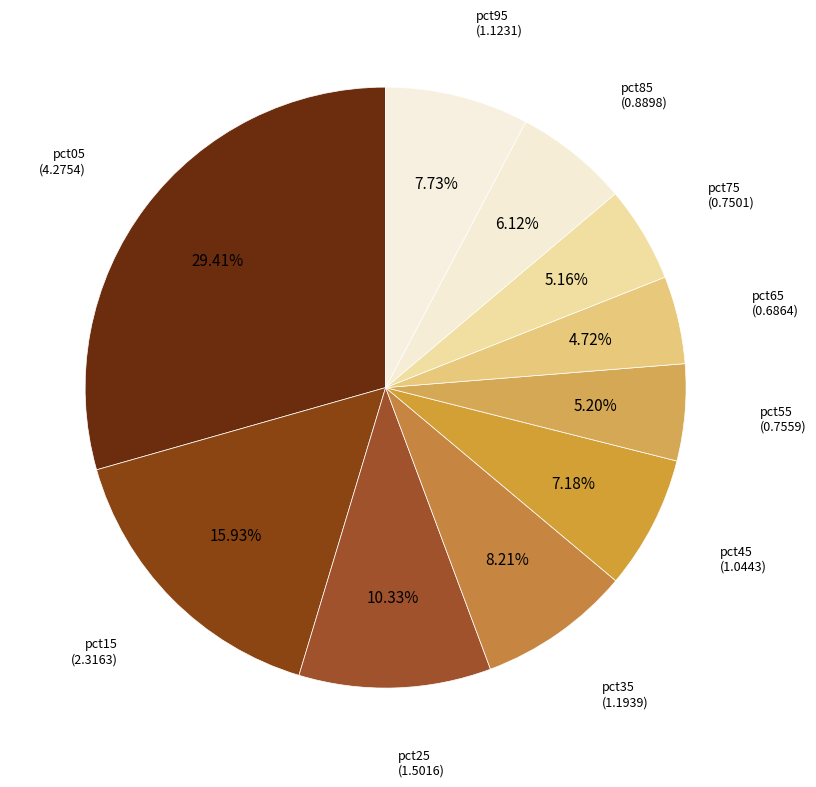

To the nearest percent, what is the difference between the pct05 and pct15 slice percentages?

13%